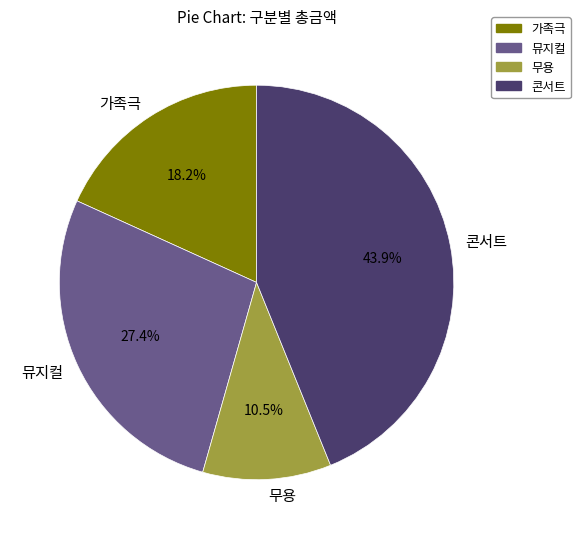

What is the smallest slice in the pie chart?

무용